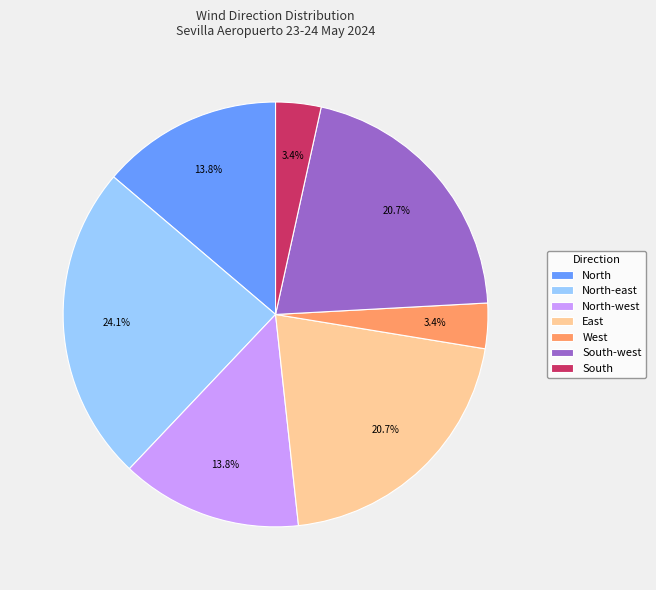

What percentage is NOT represented by North-east?

75.9%